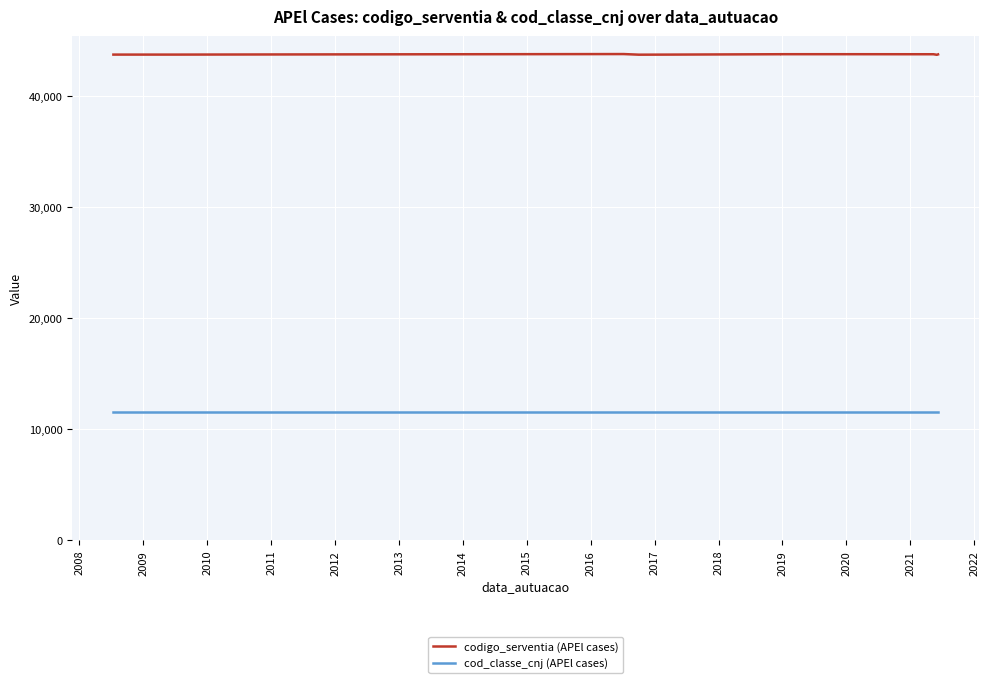

Rank the series by their maximum value, from lowest to highest.

cod_classe_cnj (APEl cases), codigo_serventia (APEl cases)